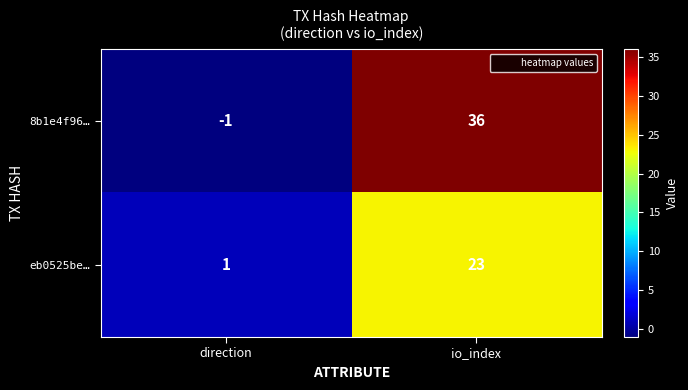

At which label does eb0525be… reach its peak?

io_index